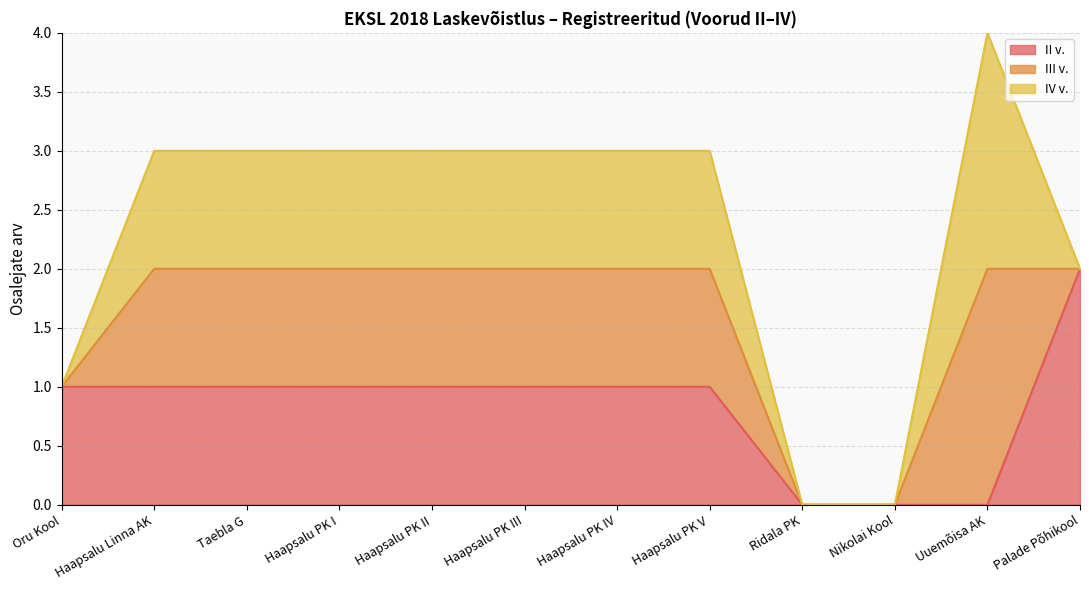

How many data points in III v. are above 1?

1